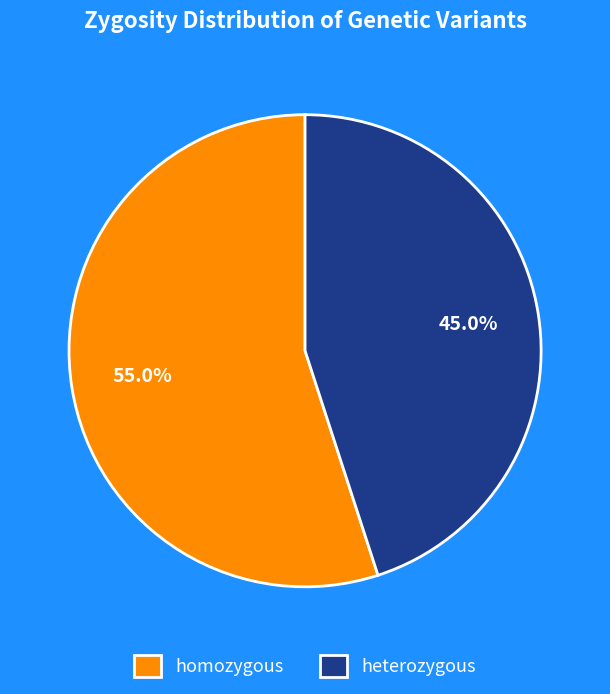

The heterozygous slice represents 55% of the pie. True or false?

False